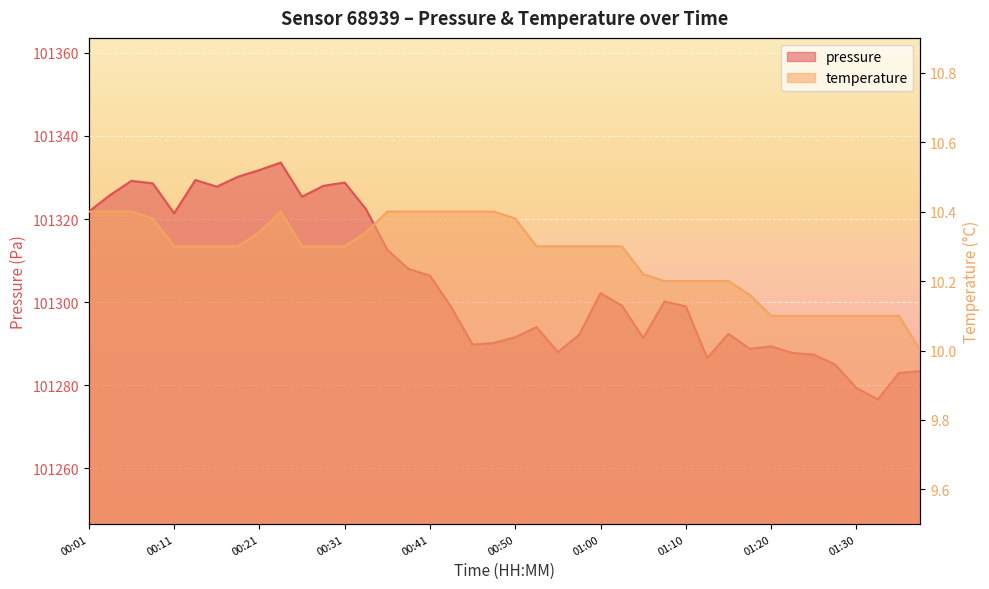

Between 00:48 and 01:03, which series saw the biggest shift?

pressure